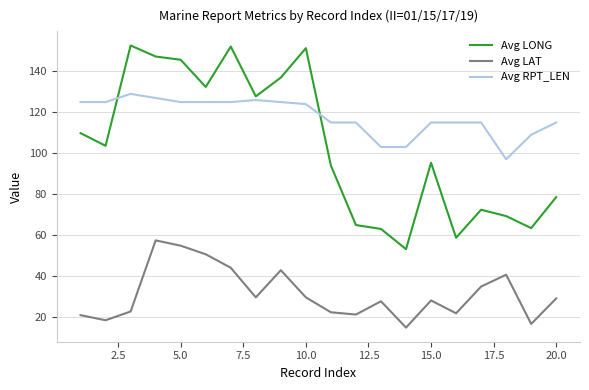

What is the difference between the maximum and minimum values in the Avg RPT_LEN series?

32.0